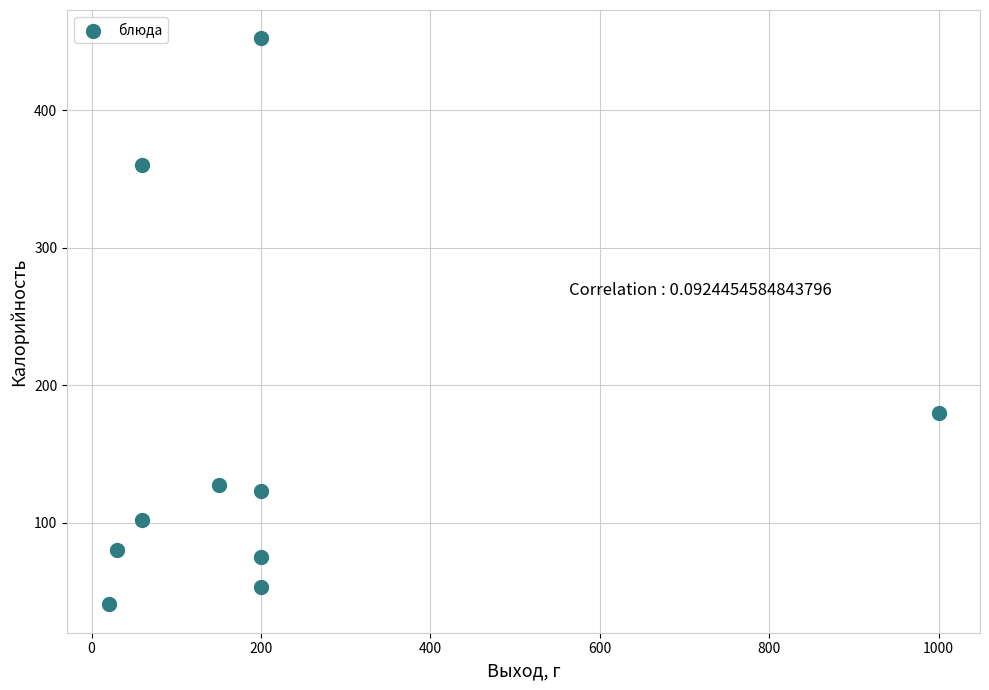

What is the average X value?

212.0